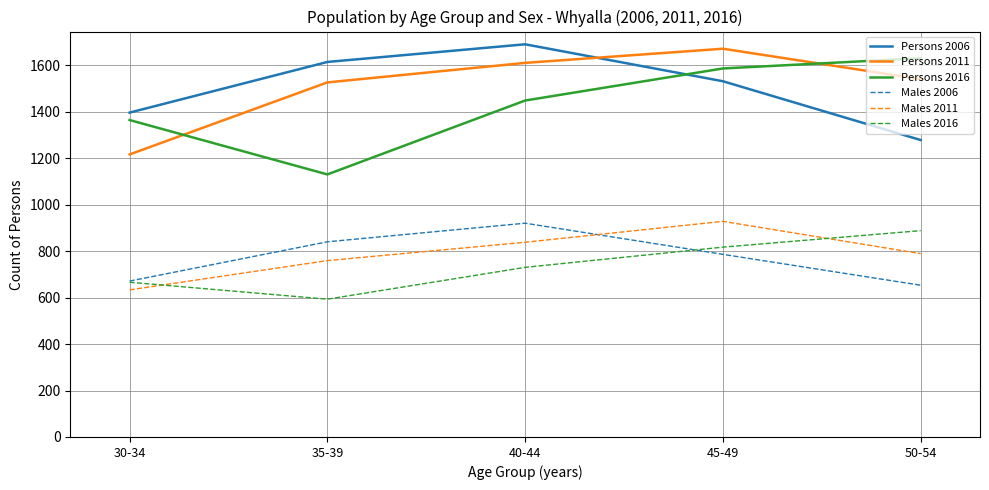

True or false: Males 2006 and Persons 2011 cross at least once.

False